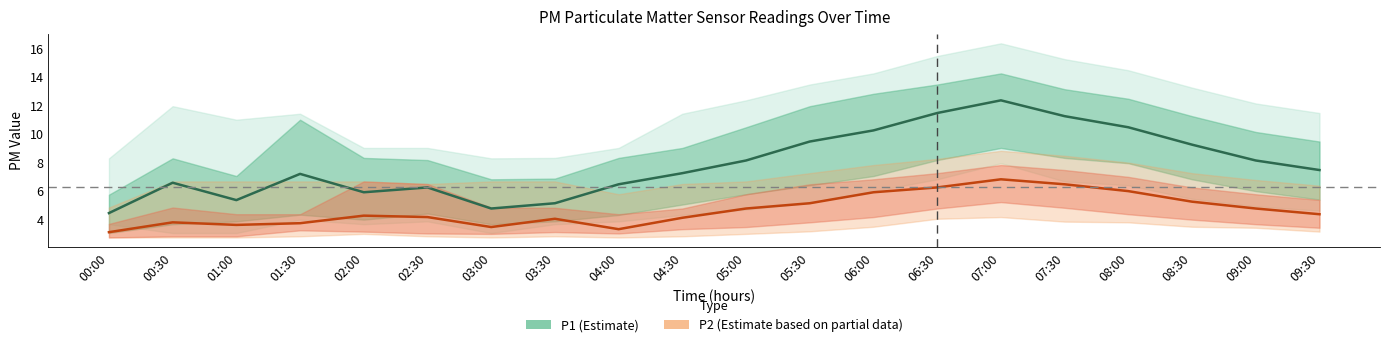

What is the average value of the P1 series?

7.9